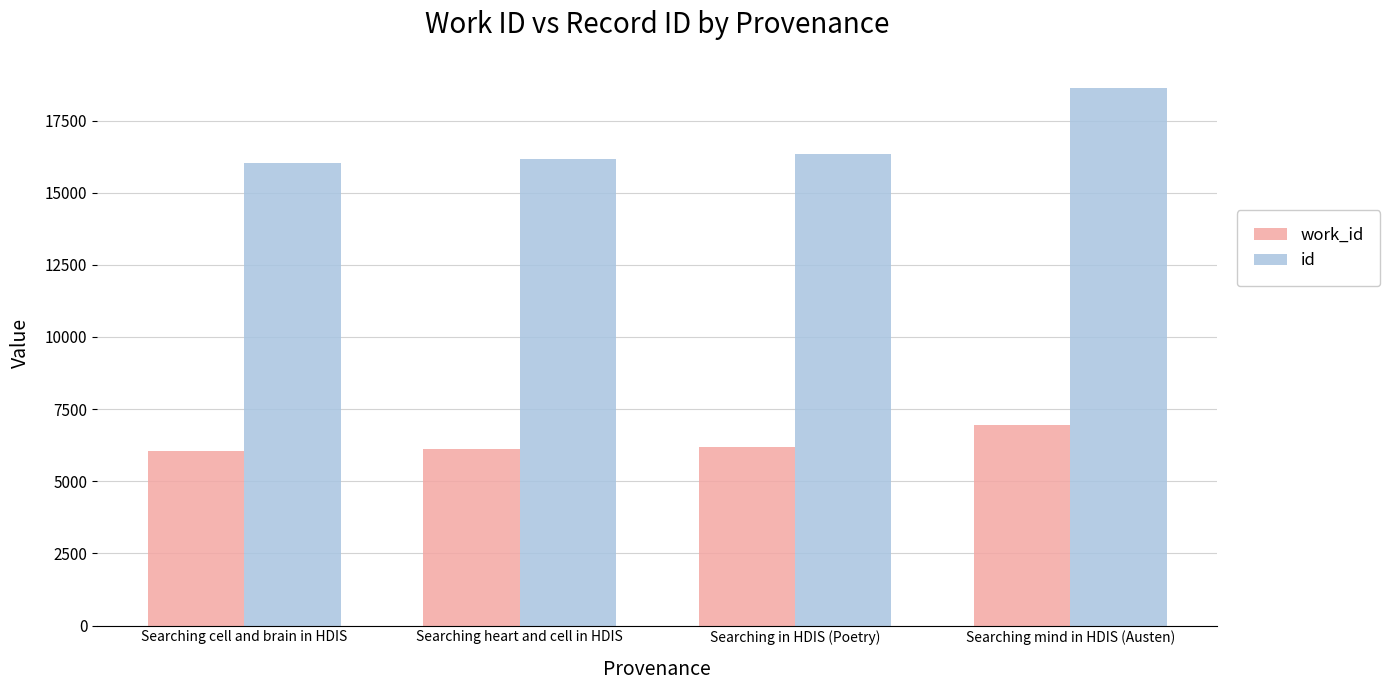

Rank the series by their average value, from lowest to highest.

work_id, id